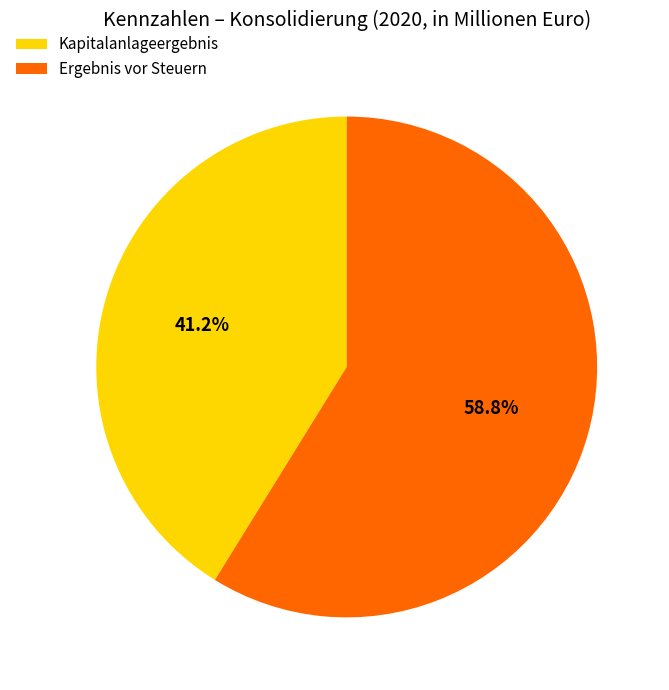

Is it true that Ergebnis vor Steuern is 47% of the pie?

False